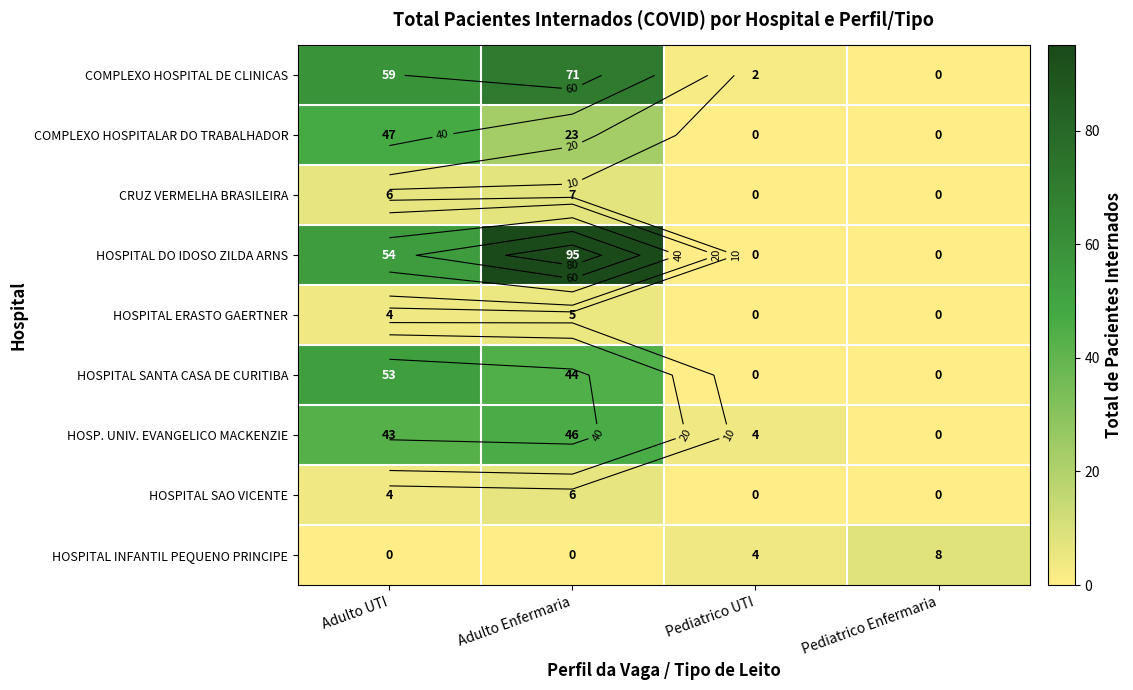

How many distinct data groups are displayed?

9